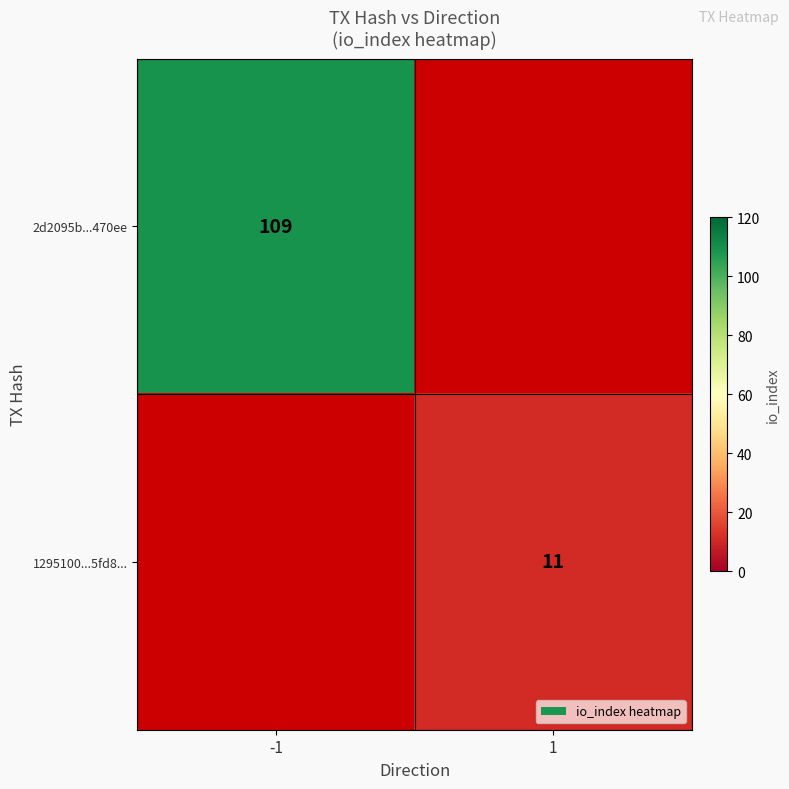

The value of 2d2095b...470ee at -1 is 42. True or false?

False